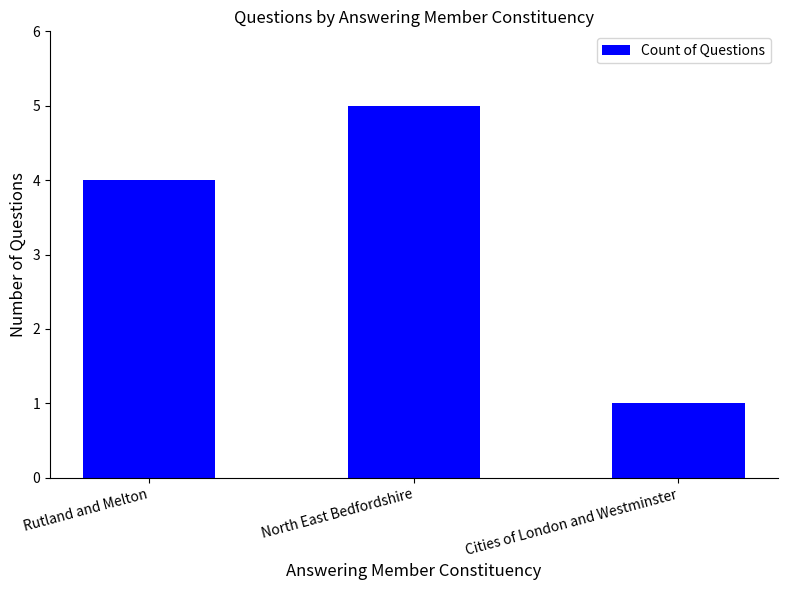

What is the label of the 3rd bar from the left?

Cities of London and Westminster